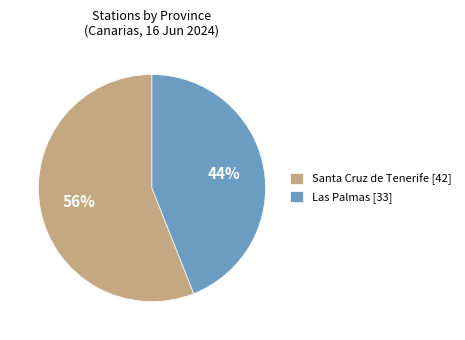

Rank the categories by value from lowest to highest.

Las Palmas, Santa Cruz de Tenerife